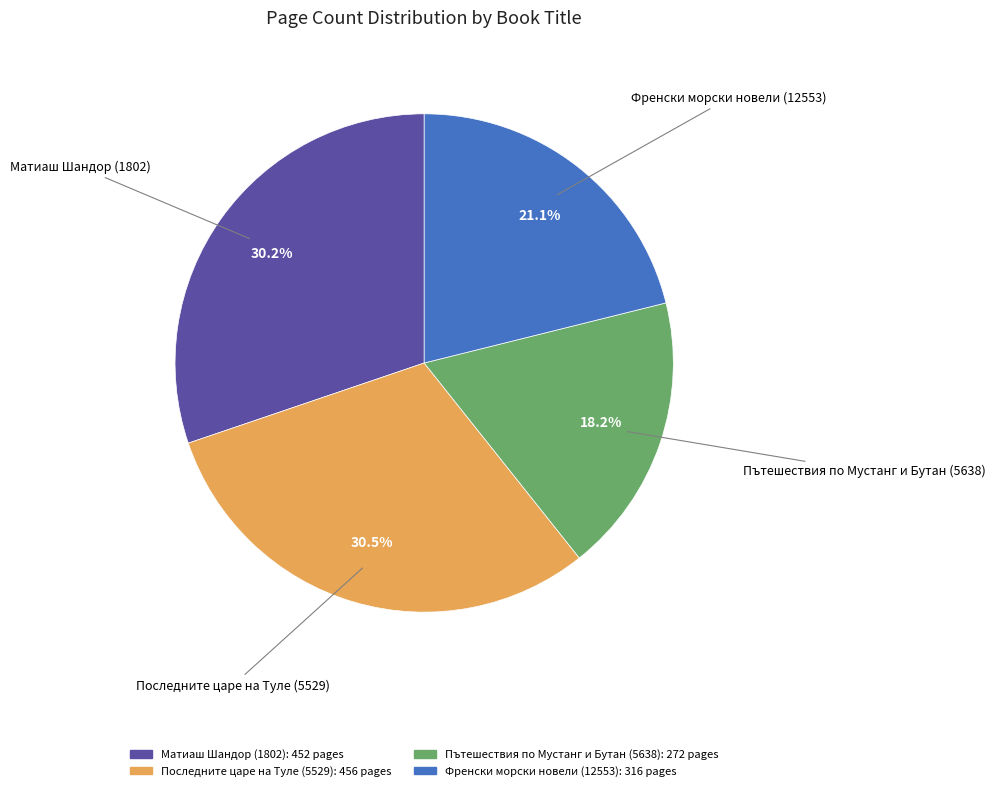

How many segments does this pie chart have?

4